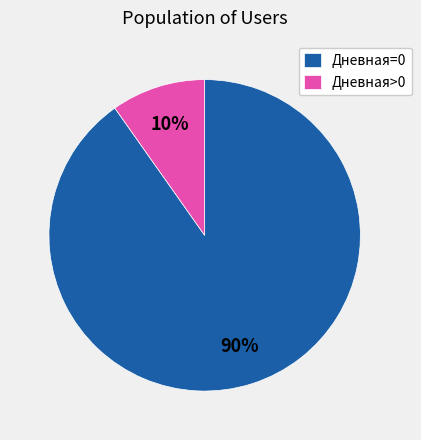

Does Дневная=0 represent more than half of the total?

Yes